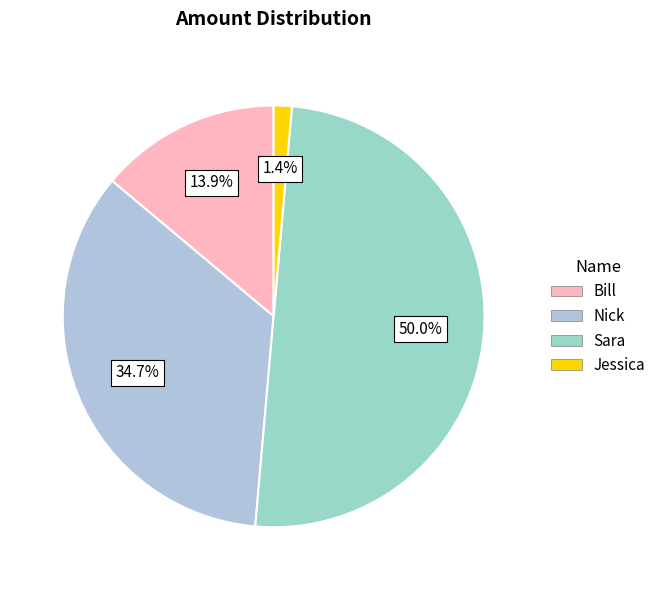

To the nearest percent, what is the difference between the largest and smallest slice percentages?

49%